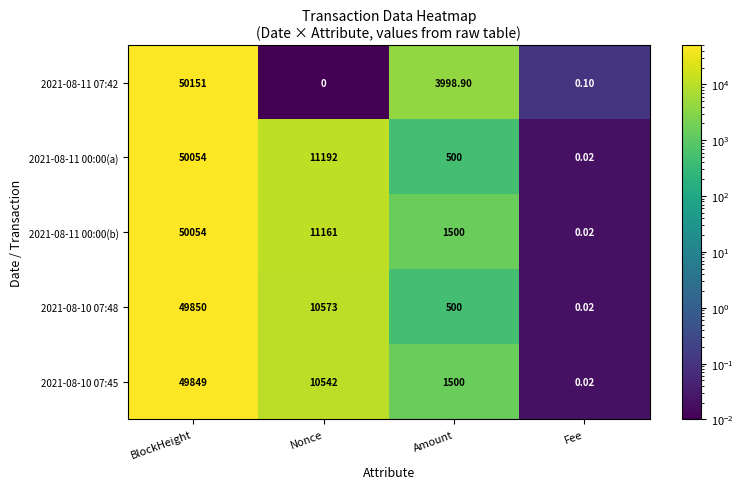

What is the spread (max minus min) of values at BlockHeight?

302.0